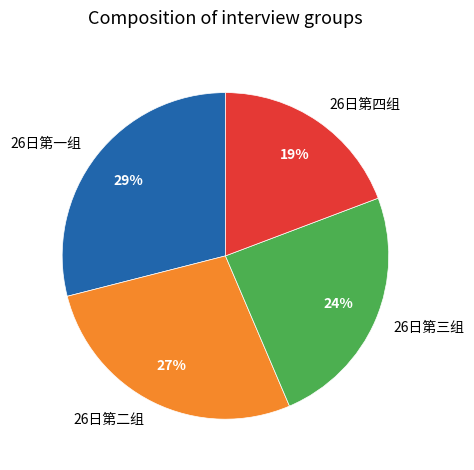

To the nearest percent, what portion does 26日第二组 represent?

27%